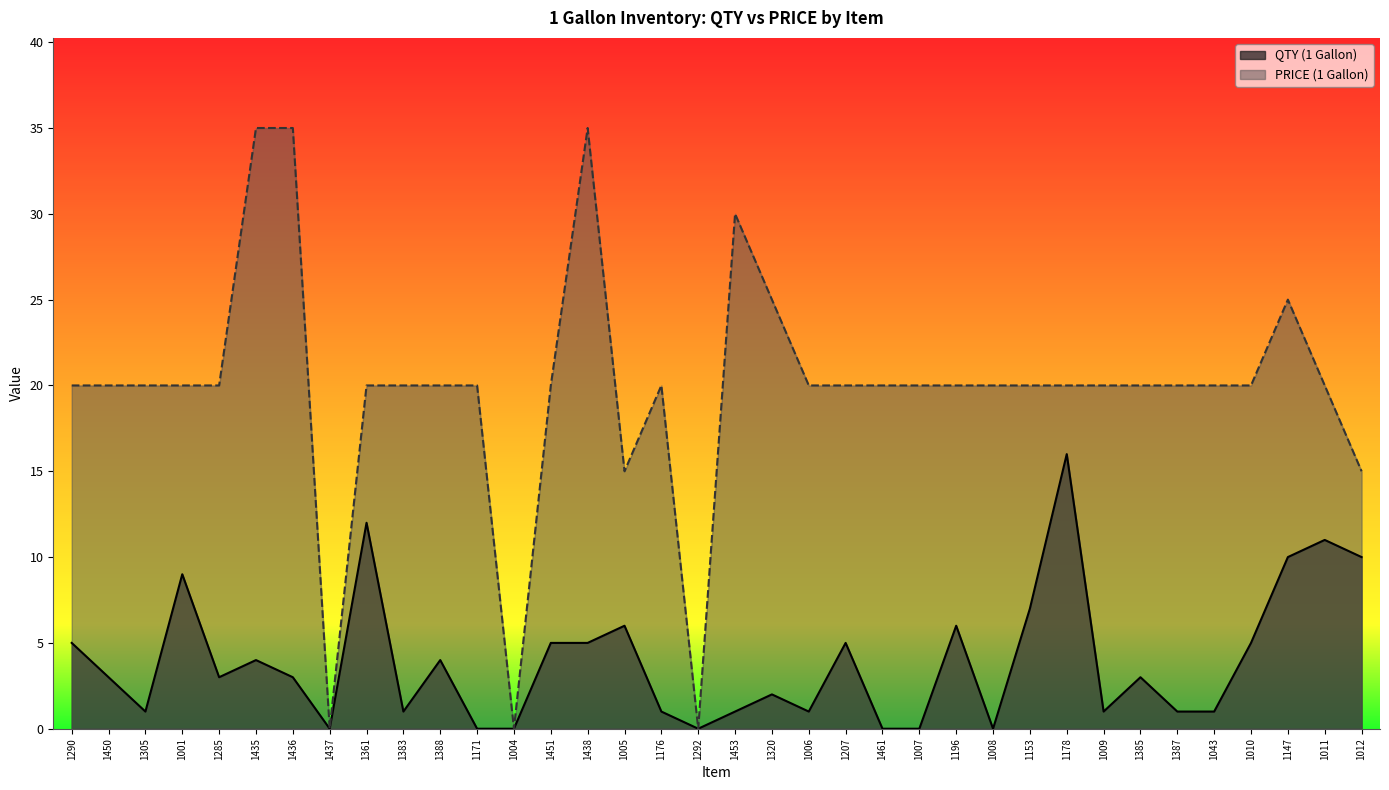

How many interior local valleys does the QTY (1 Gallon) series have?

8